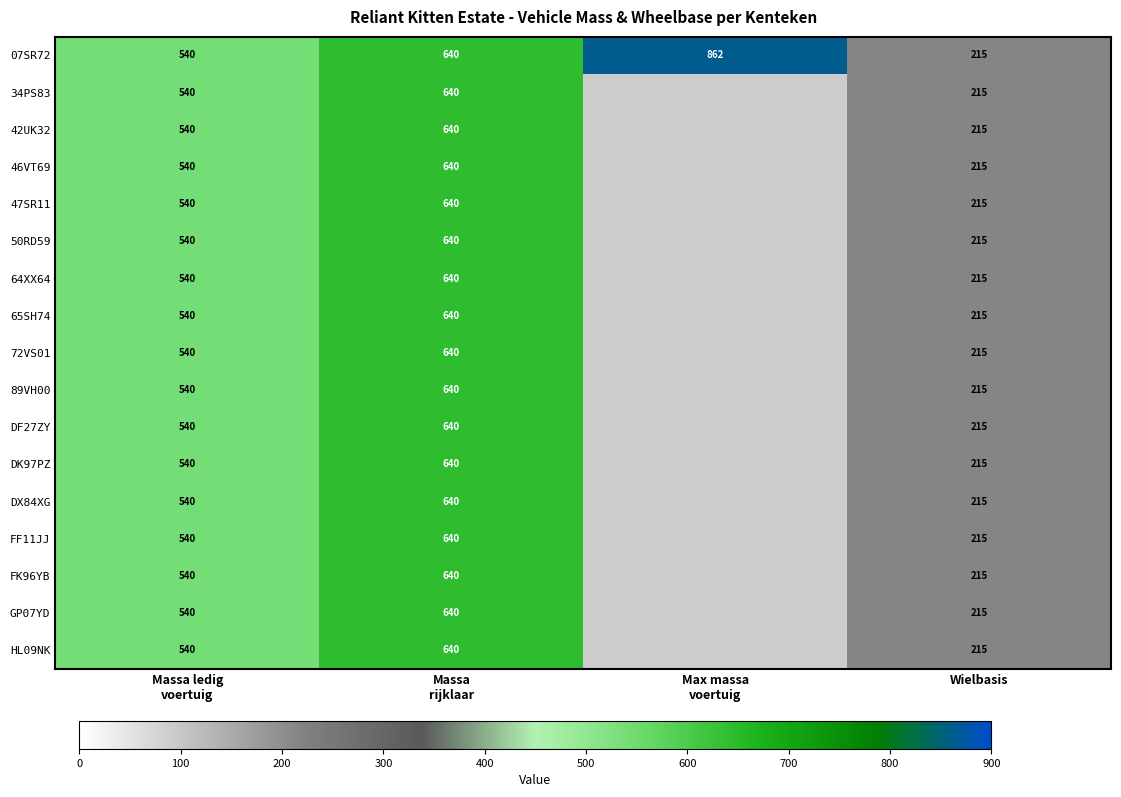

How many 07SR72 values are between 540 and 862?

3